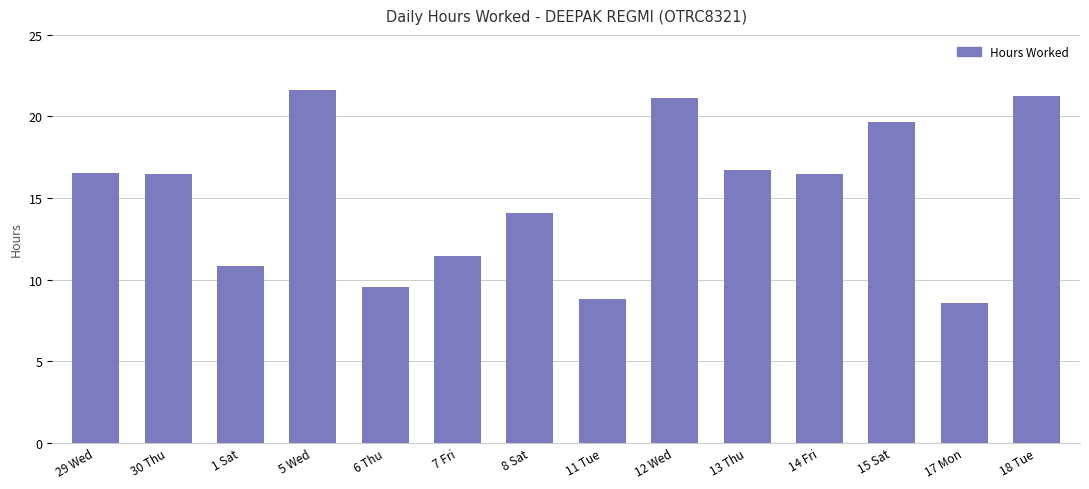

Does the chart contain stacked bars?

No